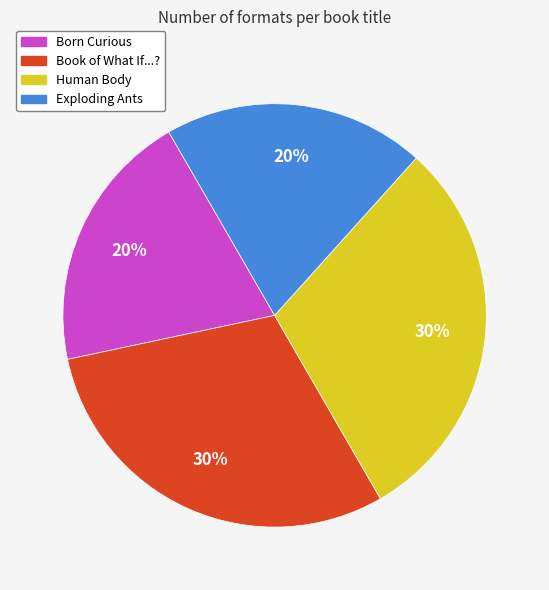

The Exploding Ants slice represents 20% of the pie. True or false?

True